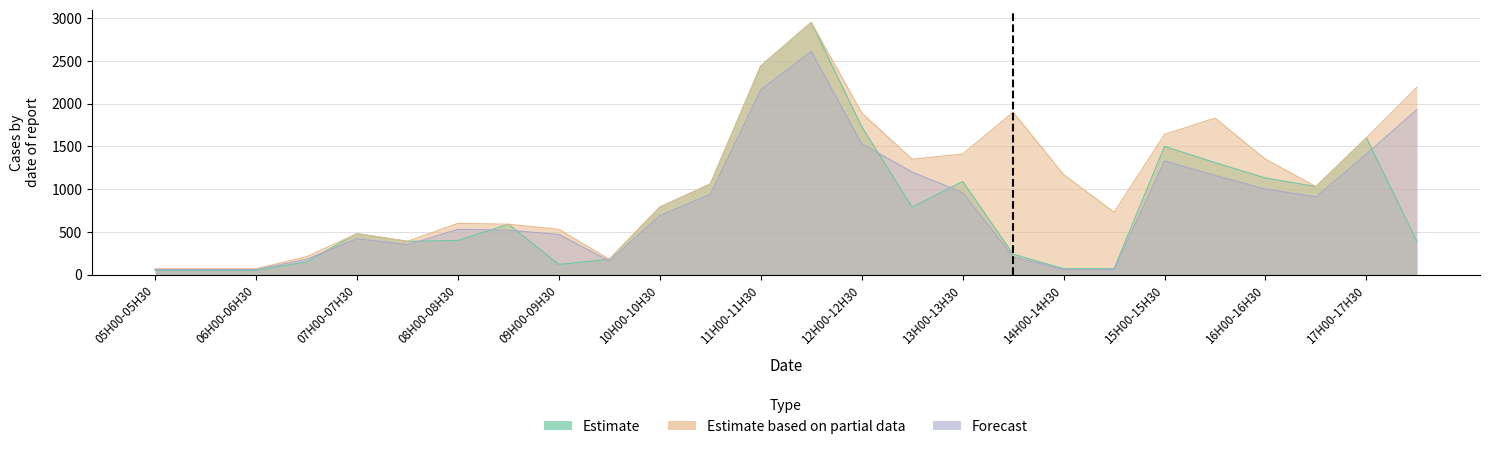

What is the label of the 8th point from the right?

14H00-14H30